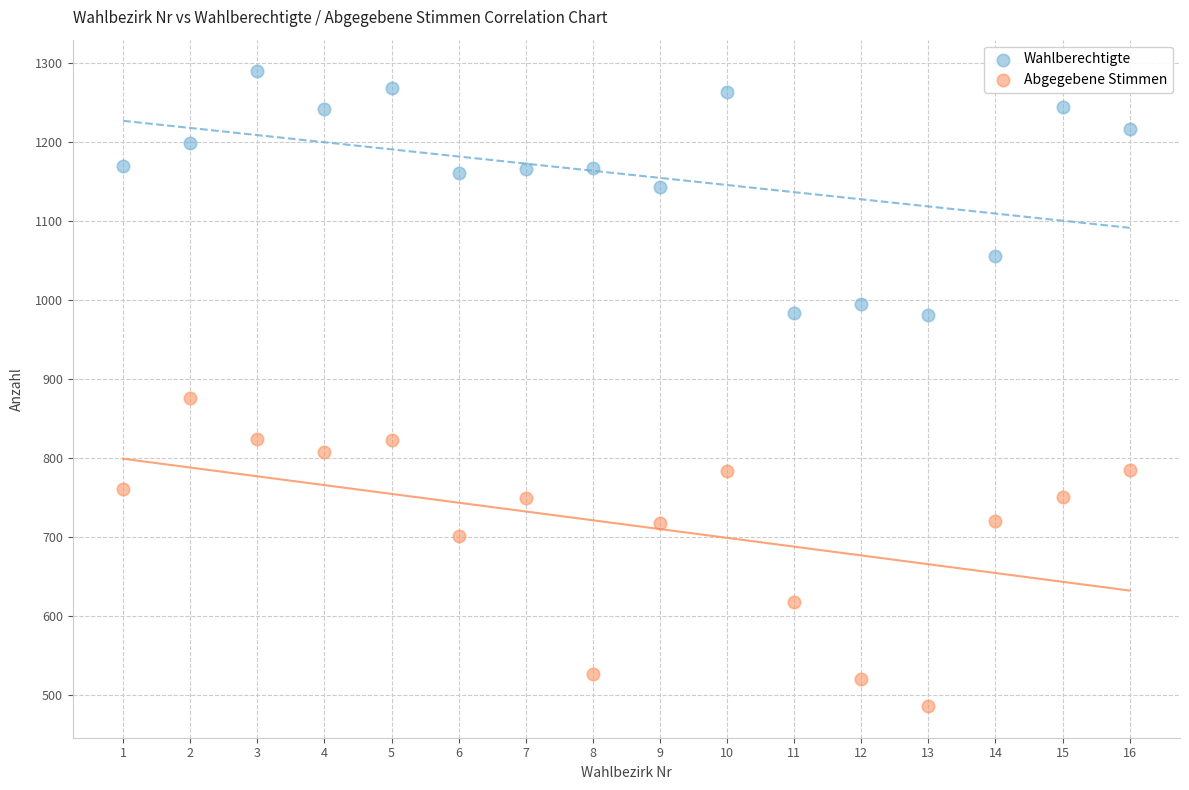

Which series reaches the maximum Y coordinate?

Wahlberechtigte